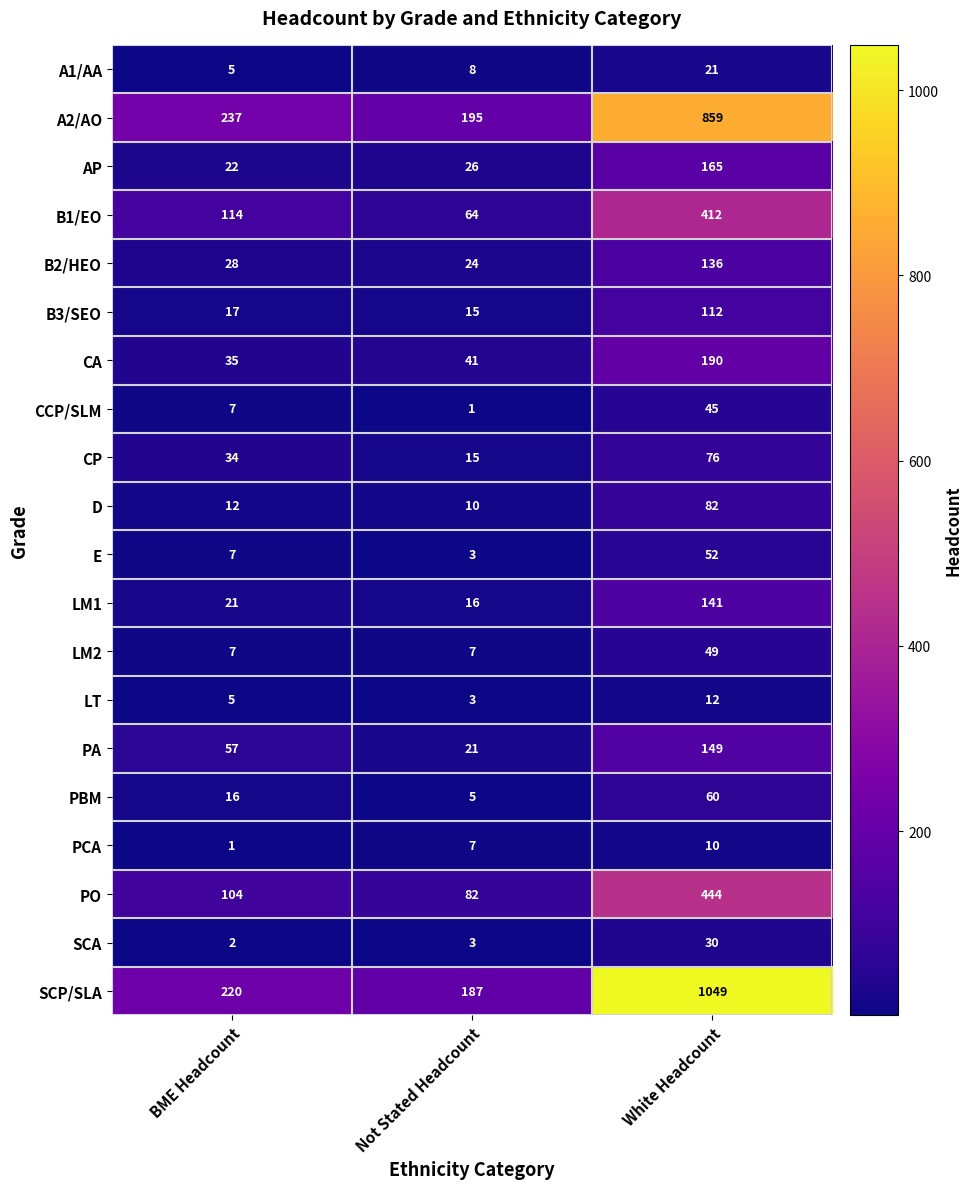

The value of CA at BME Headcount is 35. True or false?

True